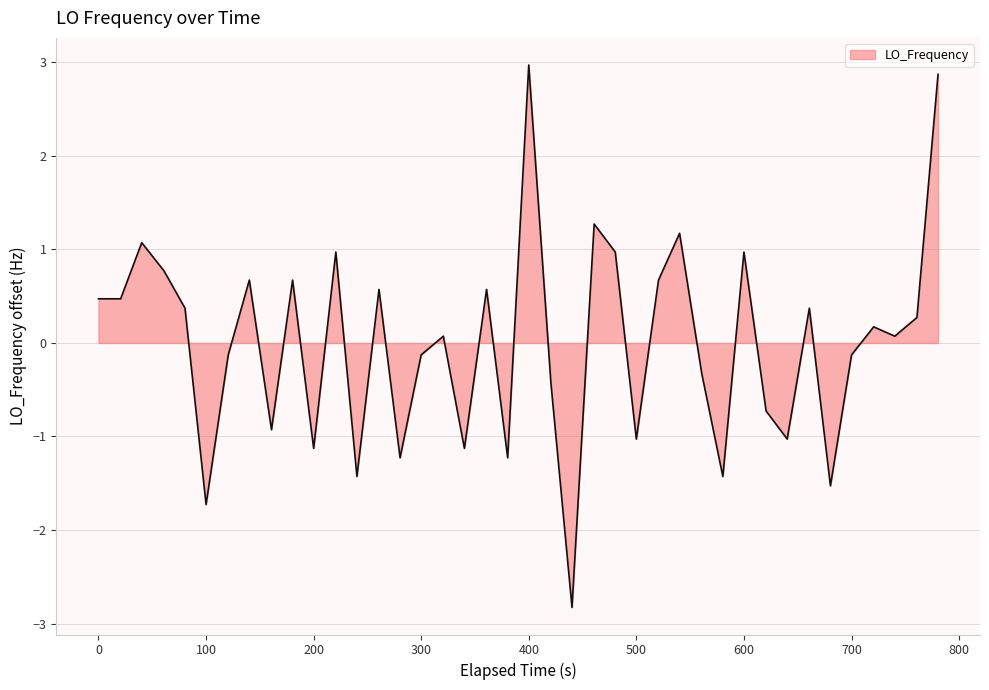

What is the minimum value shown in the chart?

-2.8